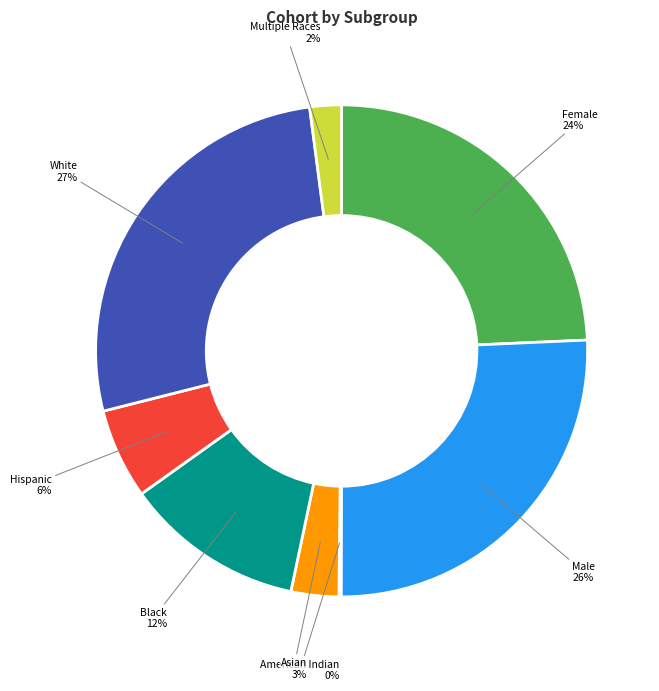

The Black slice represents 12% of the pie. True or false?

True